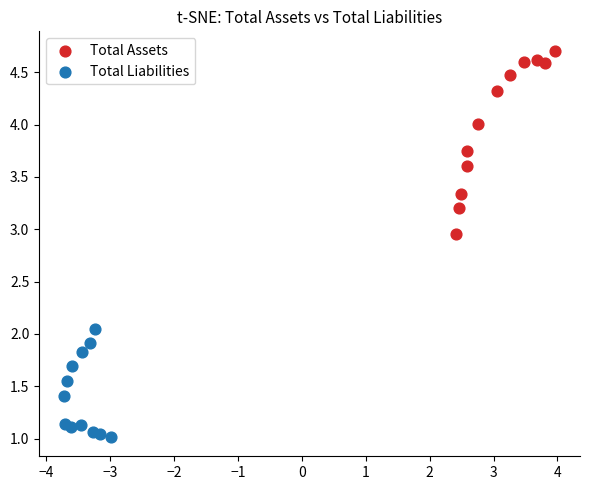

What are all the series names shown in the legend?

Total Assets, Total Liabilities